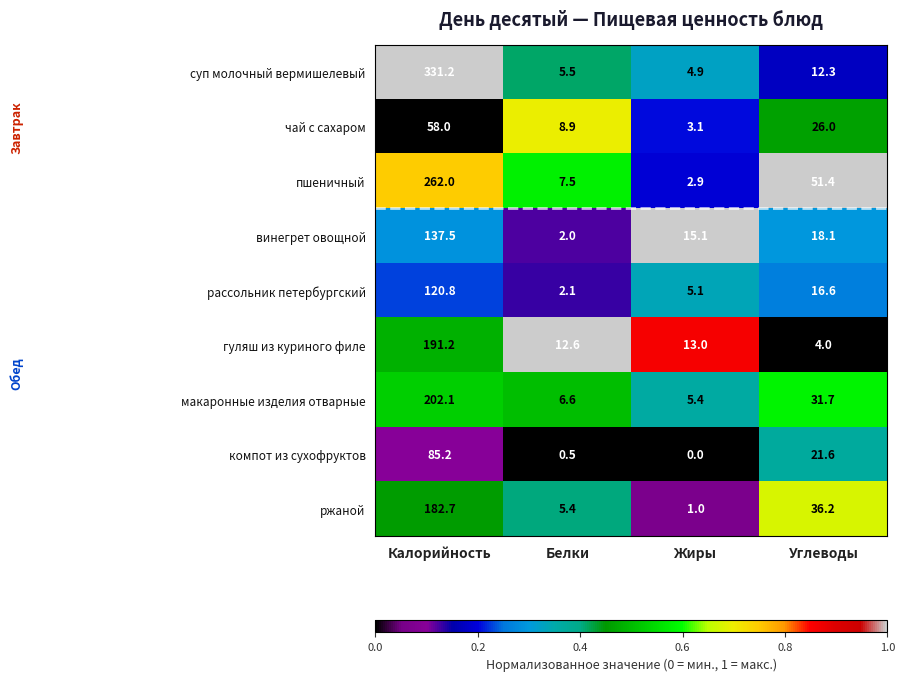

Rank the series at Белки from lowest to highest value.

компот из сухофруктов, винегрет овощной, рассольник петербургский, ржаной, суп молочный вермишелевый, макаронные изделия отварные, пшеничный, чай с сахаром, гуляш из куриного филе